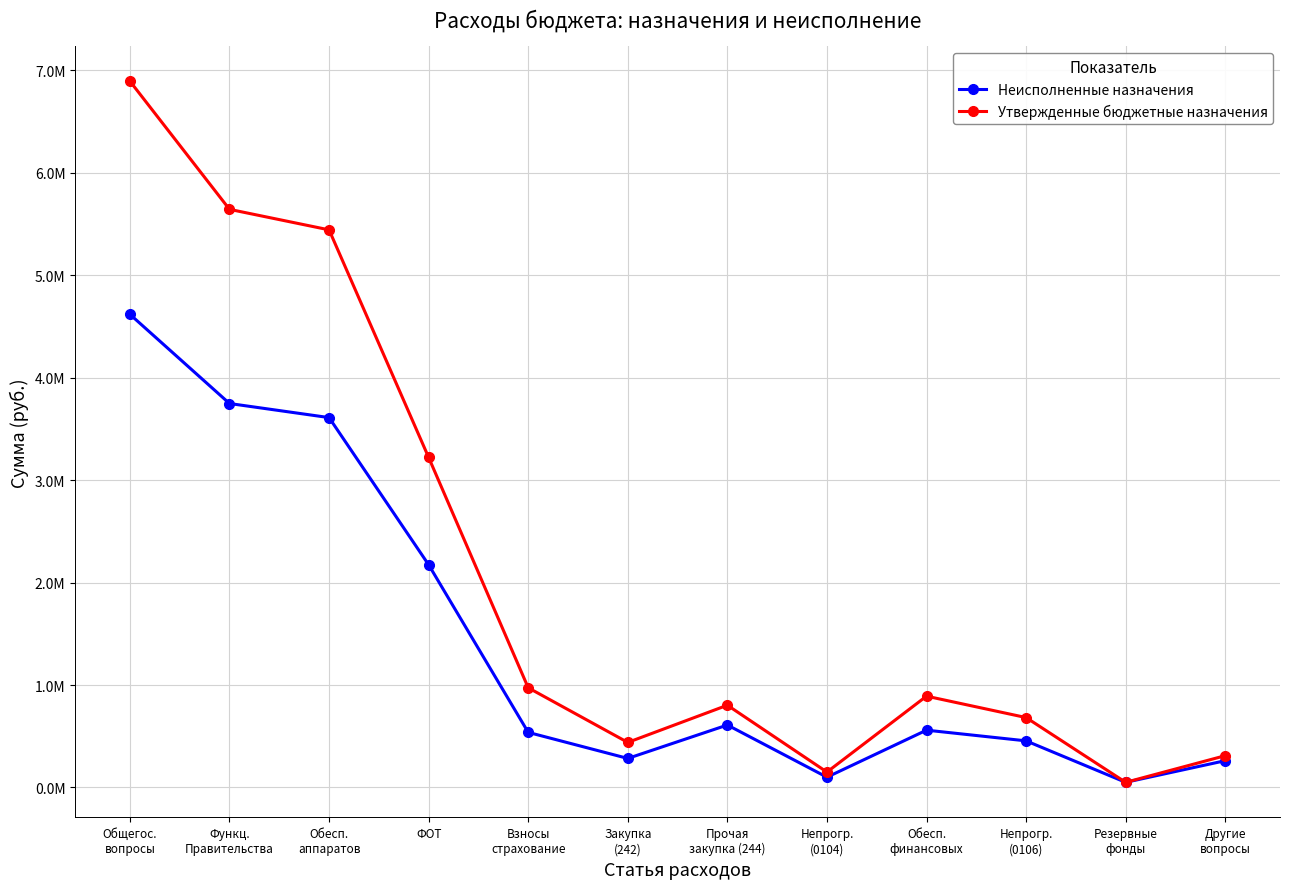

Is this an area chart (filled region under the line)?

No